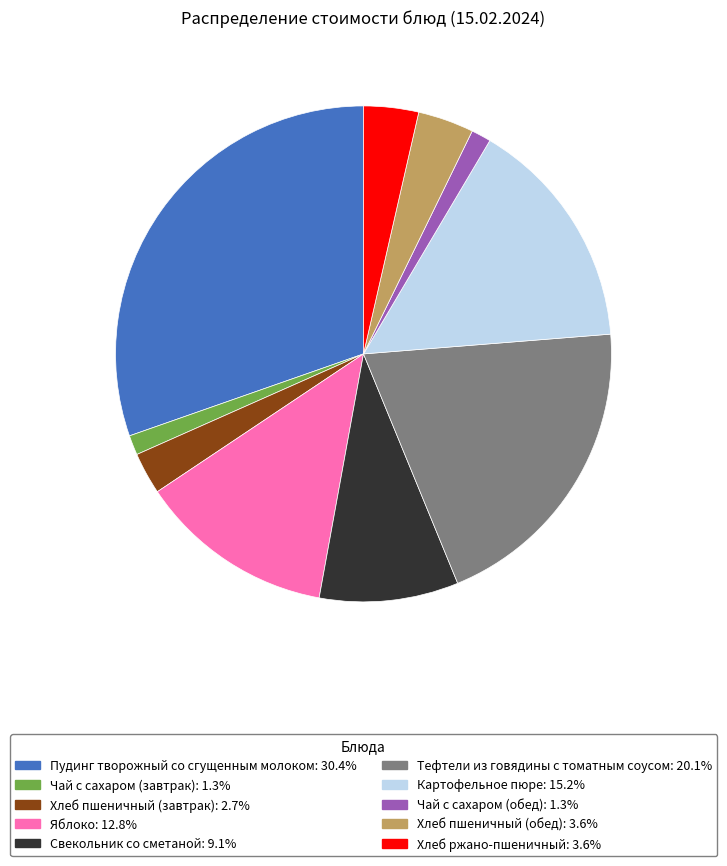

What is the largest slice in the pie chart?

Пудинг творожный со сгущенным молоком